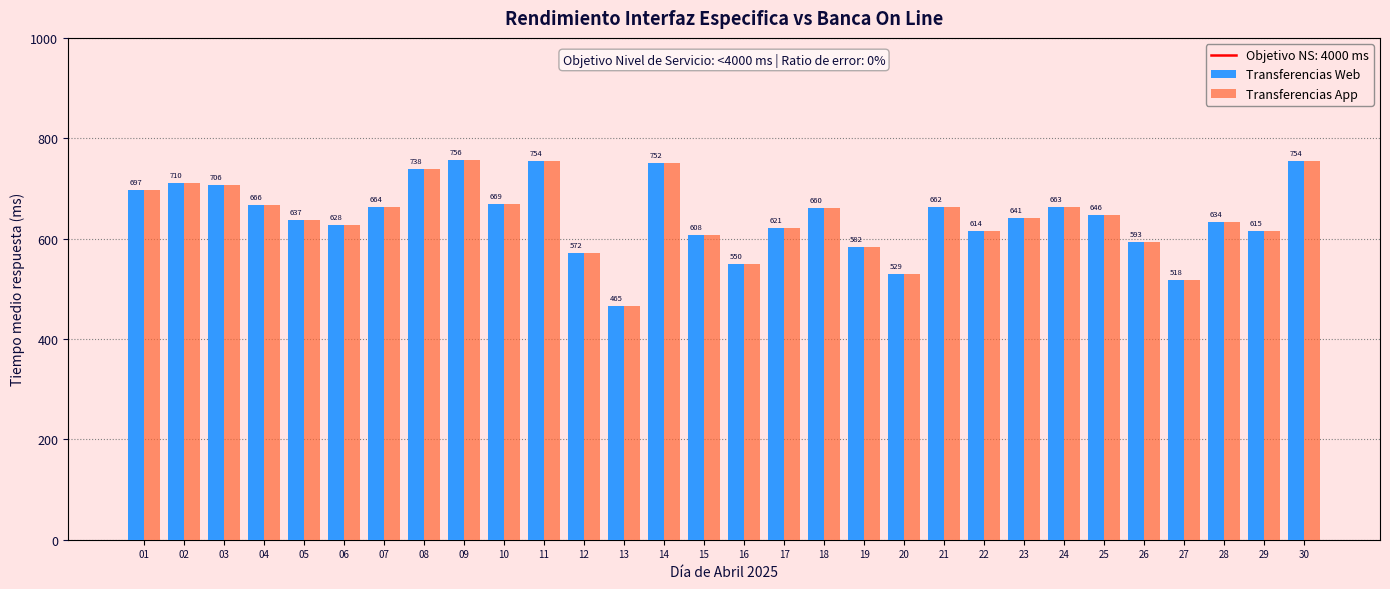

At which category is the sum across all series the highest?

09